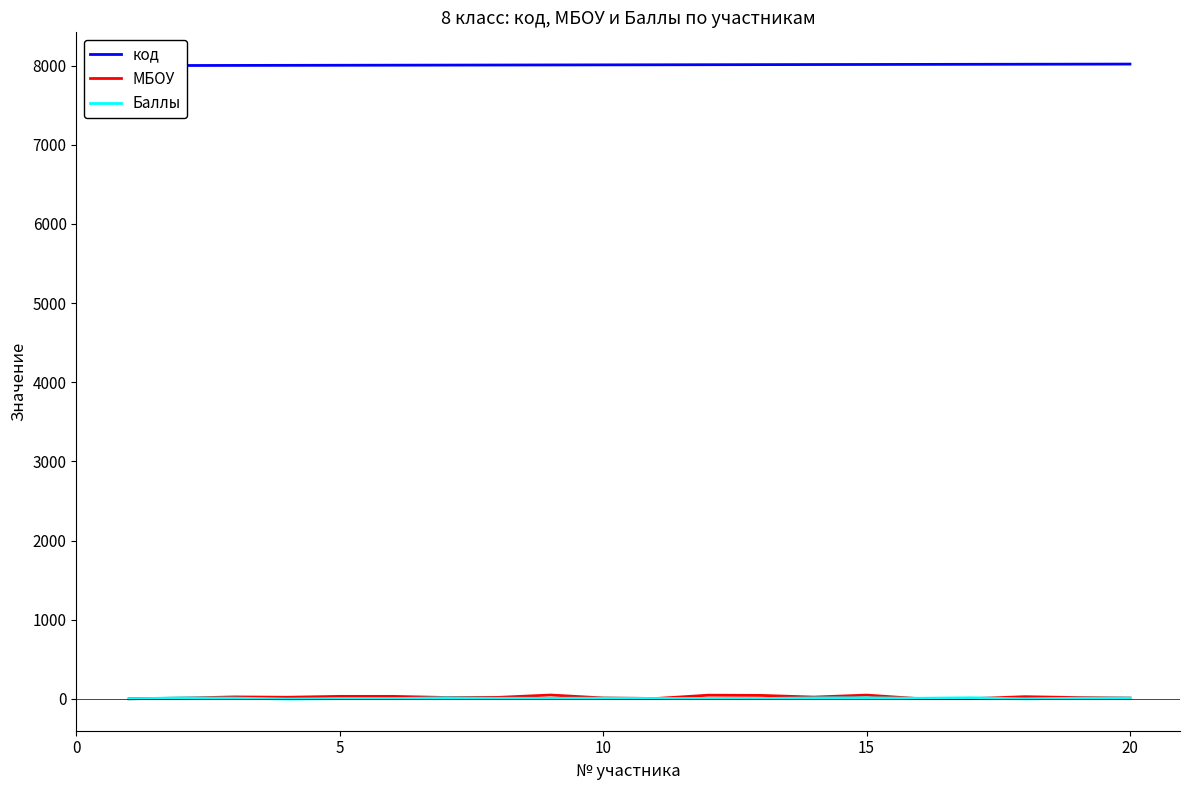

What are all the series names shown in the legend?

код, МБОУ, Баллы